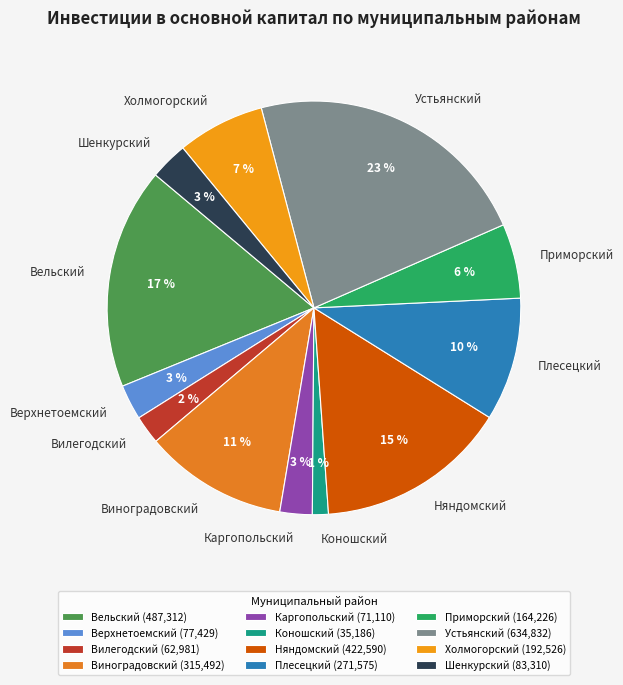

What percentage is the Приморский slice, to the nearest percent?

6%